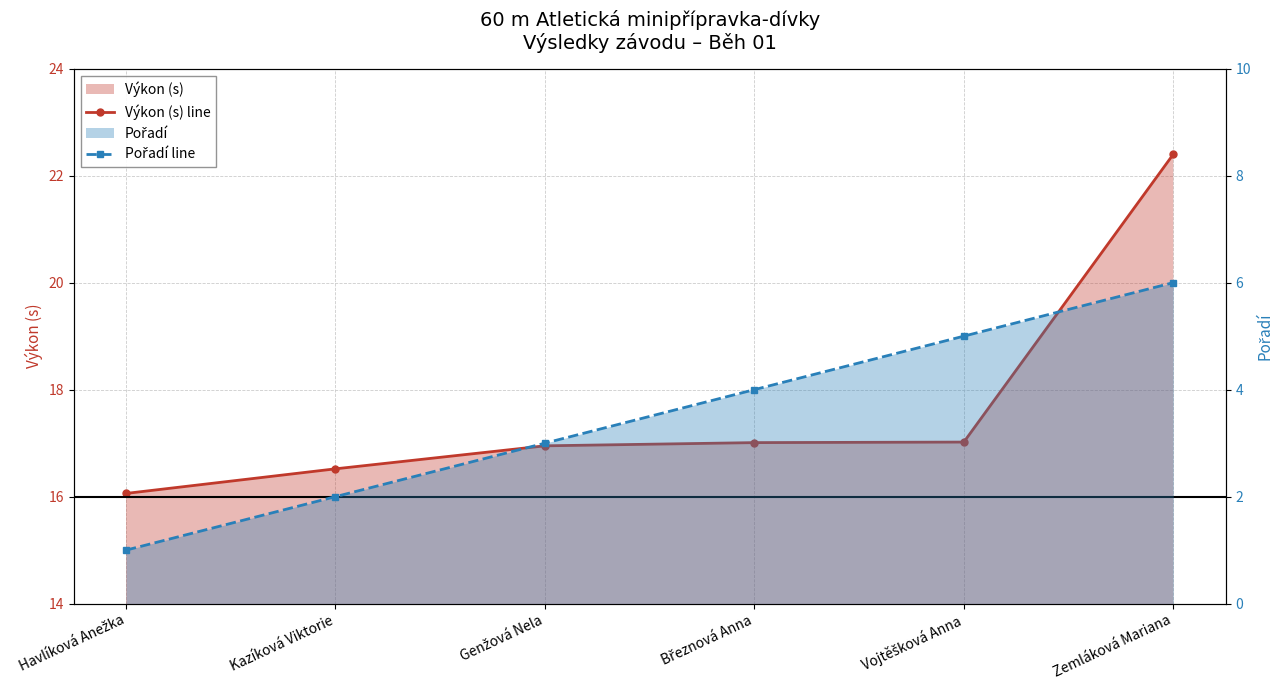

The value of Výkon (s) line at Genžová Nela is 23.9. True or false?

False